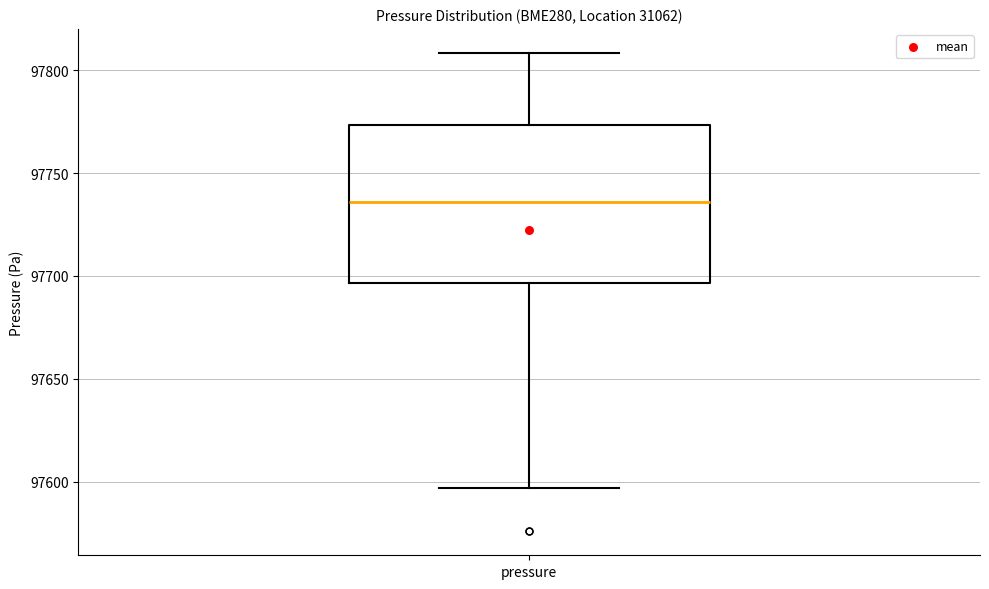

Transcribe this box plot: give where the median line is, the range the box spans, and where the two whiskers end, as read against the y-axis. The values are not printed on the chart, so give them approximately, as read against the axis.

median 97735, box 97695 to 97775, whiskers 97595 to 97810